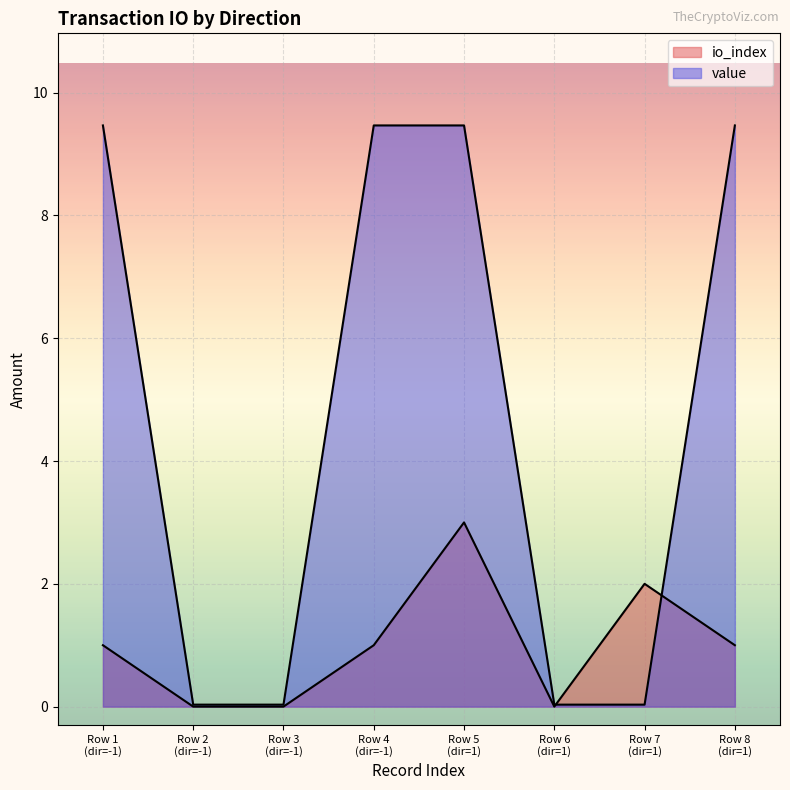

In io_index, how many points are higher than both neighbors (excluding endpoints)?

2